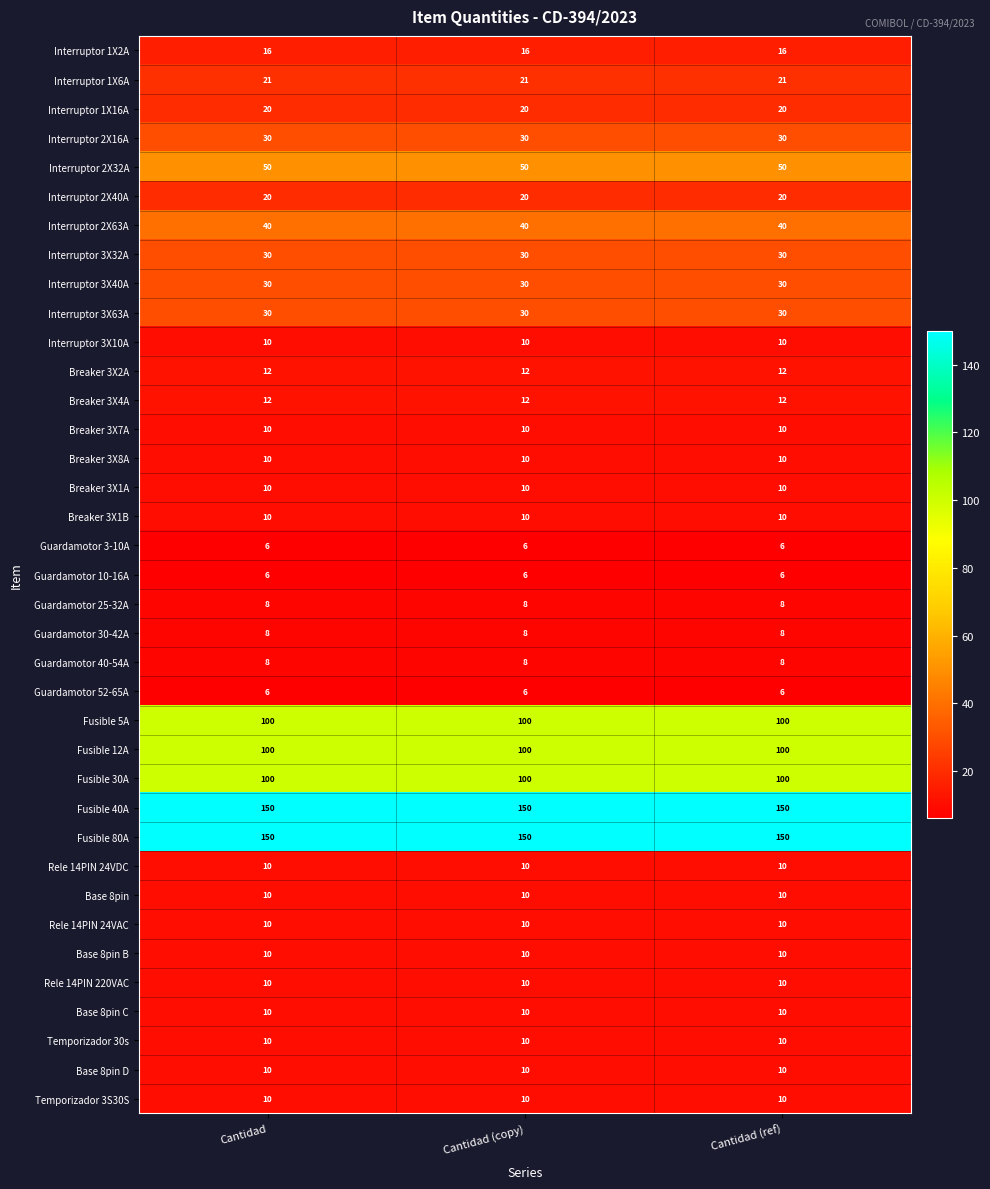

The value of Base 8pin B at Cantidad (copy) is 10. True or false?

True